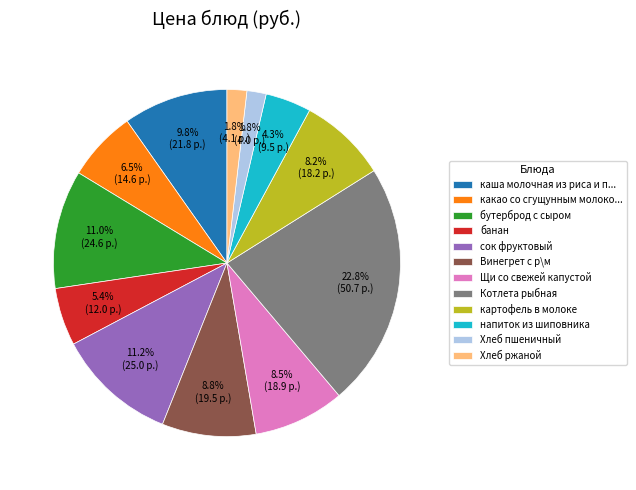

Approximately how many times larger is the value at картофель в молоке compared to банан?

1.5